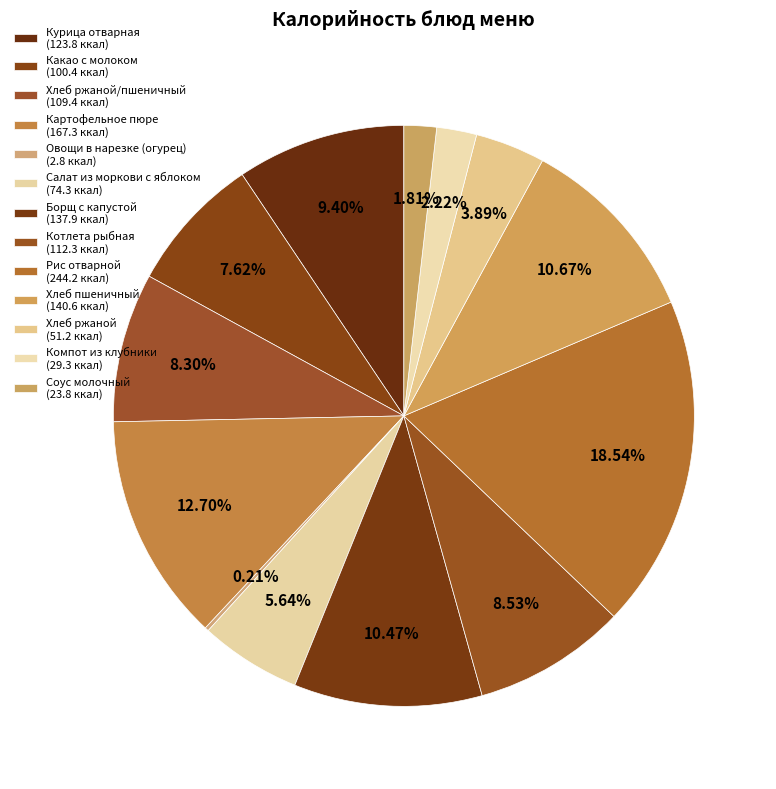

To the nearest percent, what is the average slice percentage?

8%